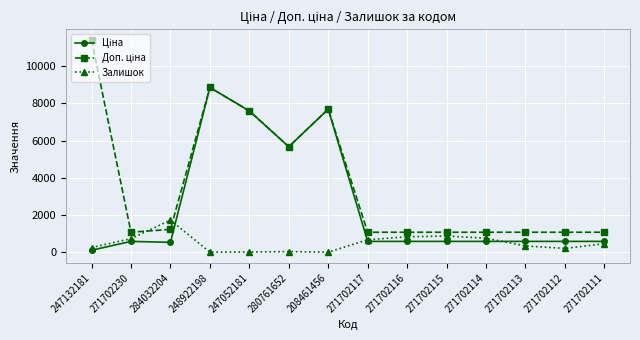

What is the value of the Залишок point at the 10th from the left?

880.0